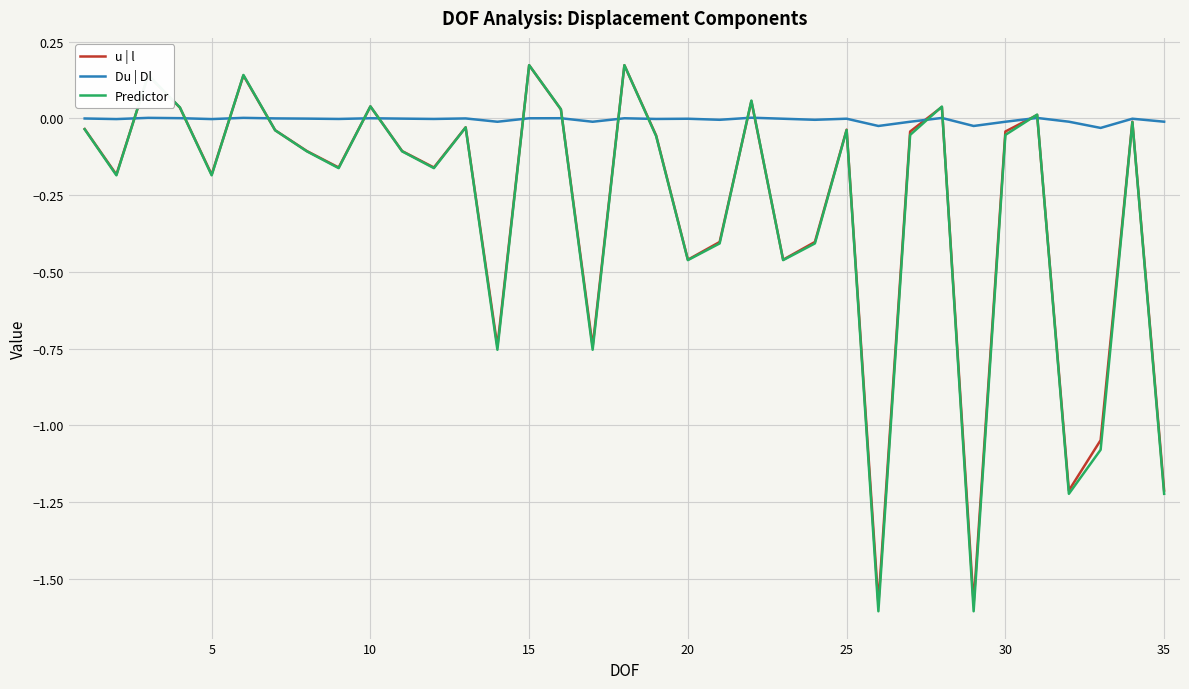

Which series has the largest range (max minus min)?

Predictor